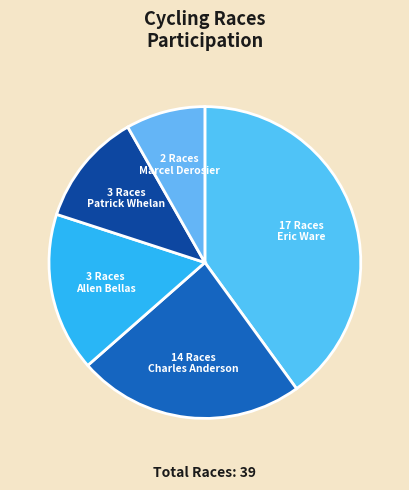

Is there any slice that represents more than half of the pie?

No